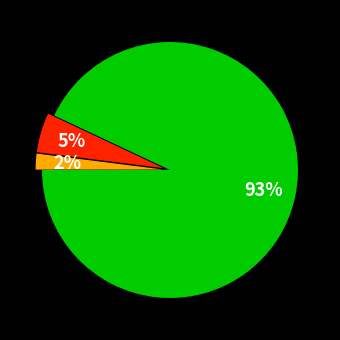

Is there a majority slice in this chart?

Yes